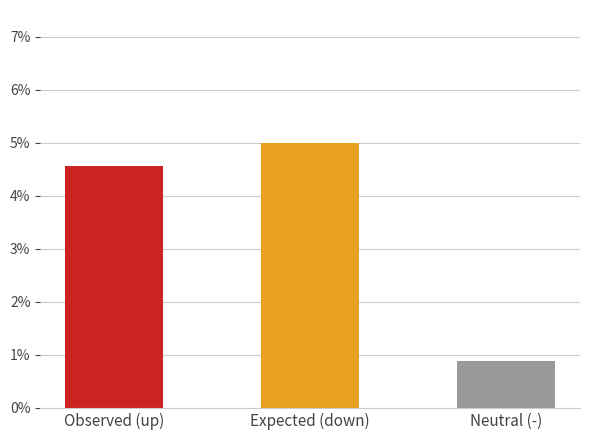

What is the label of the 3rd bar from the left?

Neutral (-)